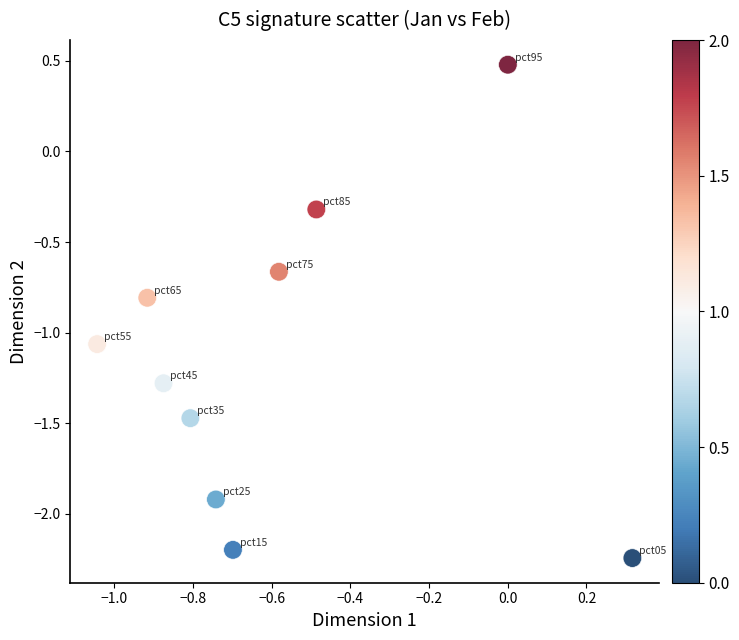

What Y value in the scatter plot is closest to 0?

-0.3